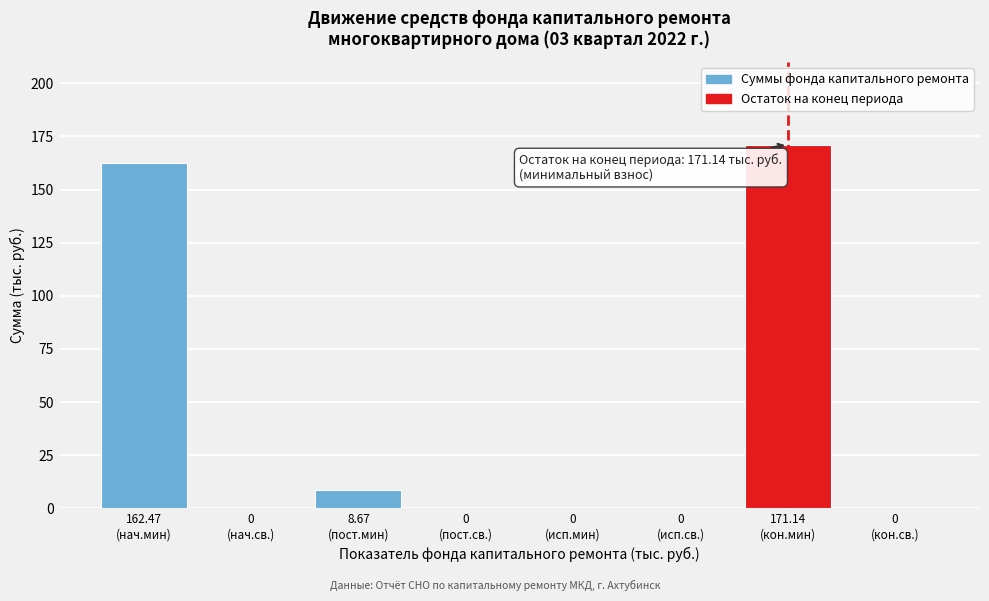

What is the maximum value shown in the chart?

171.1